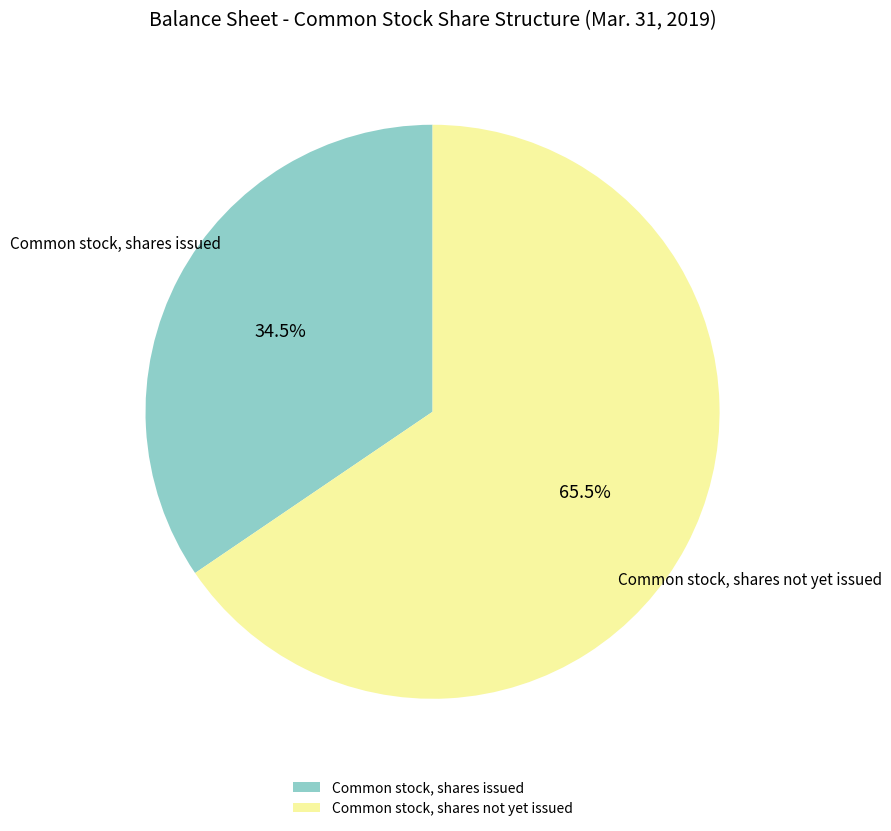

Does Common stock, shares not yet issued represent more than half of the total?

Yes